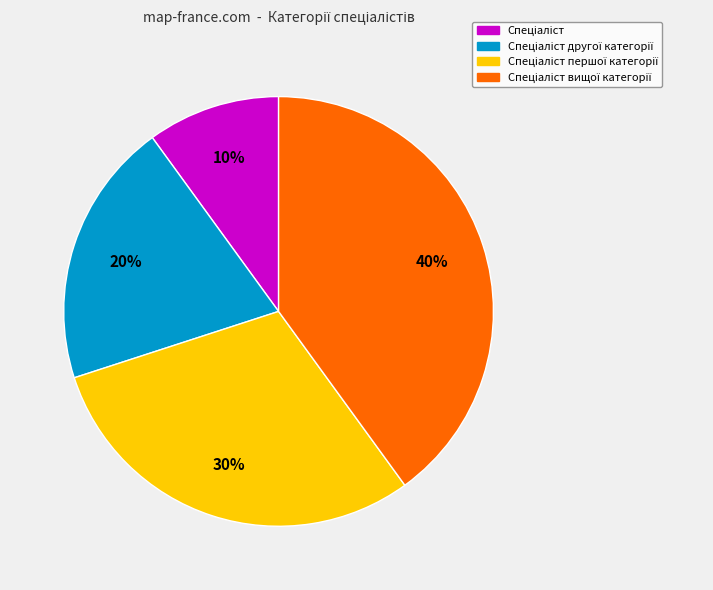

To the nearest percent, what is the difference between the largest and smallest slice percentages?

30%